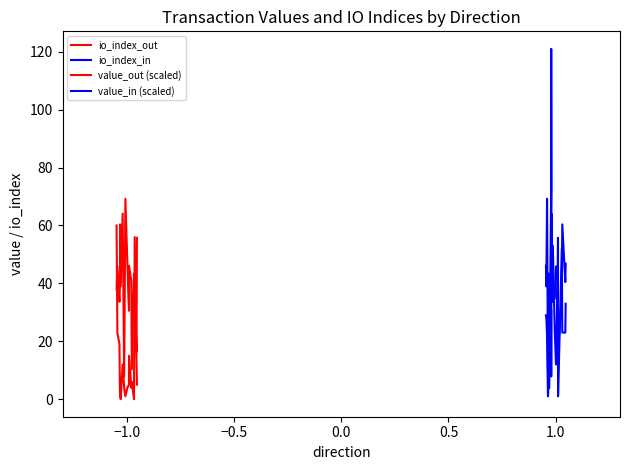

Which series ends up on top after the final intersection of value_in (scaled) and io_index_out?

value_in (scaled)